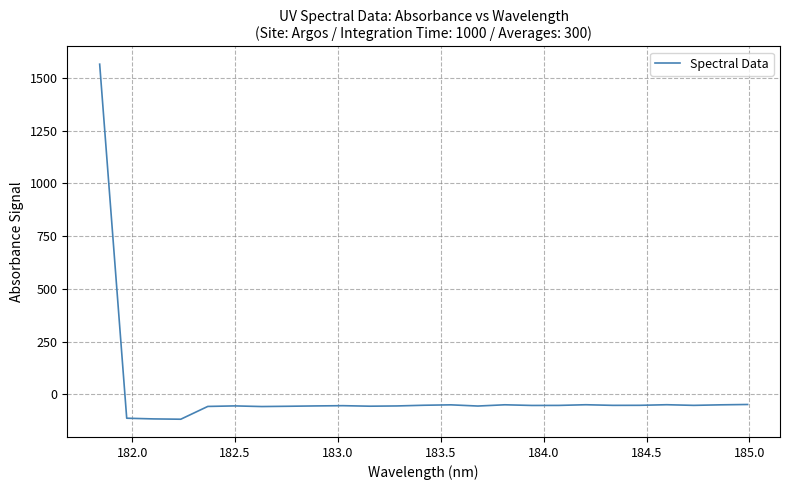

What is the difference between the maximum and minimum values?

1682.9